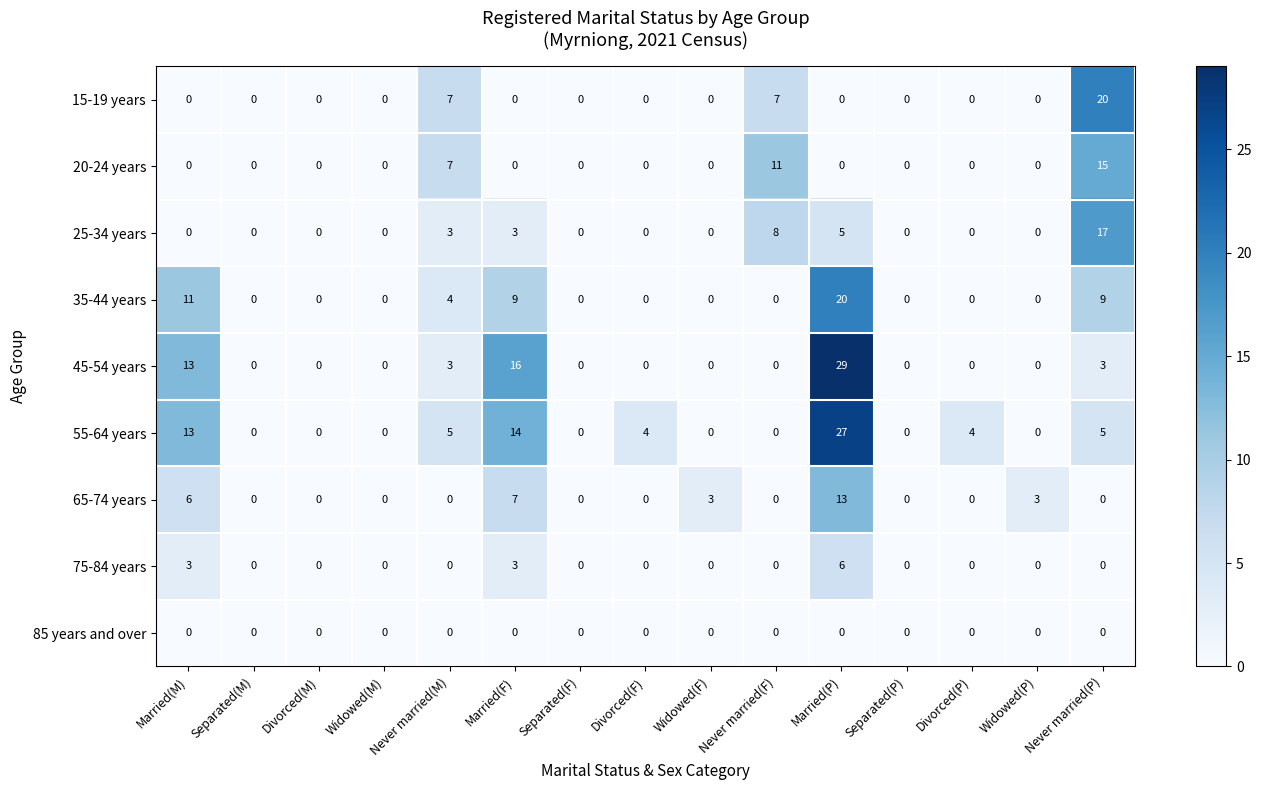

The 65-74 years series shows 2 at Married(M). True or false?

False